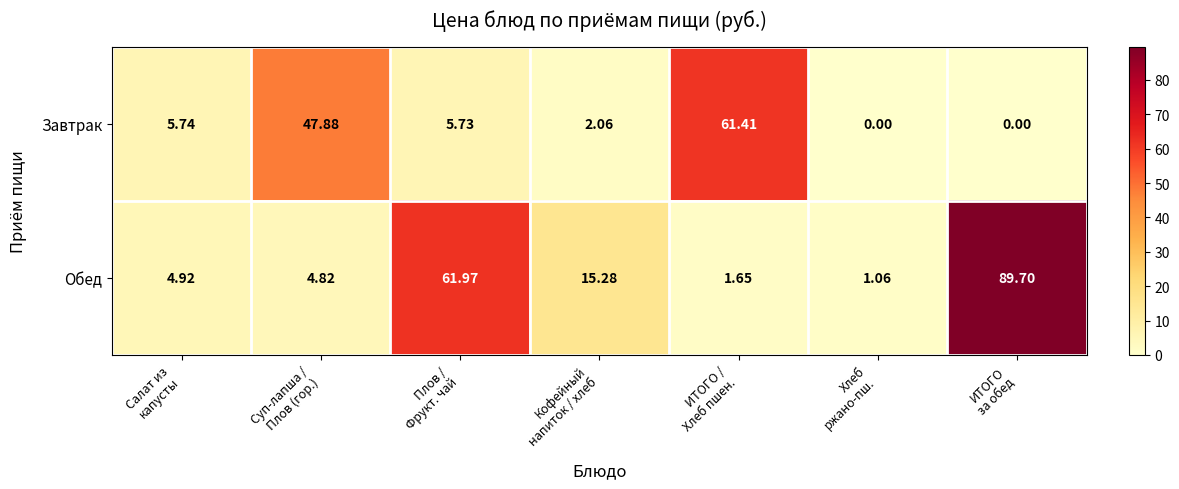

Which series has the largest range (max minus min)?

Обед